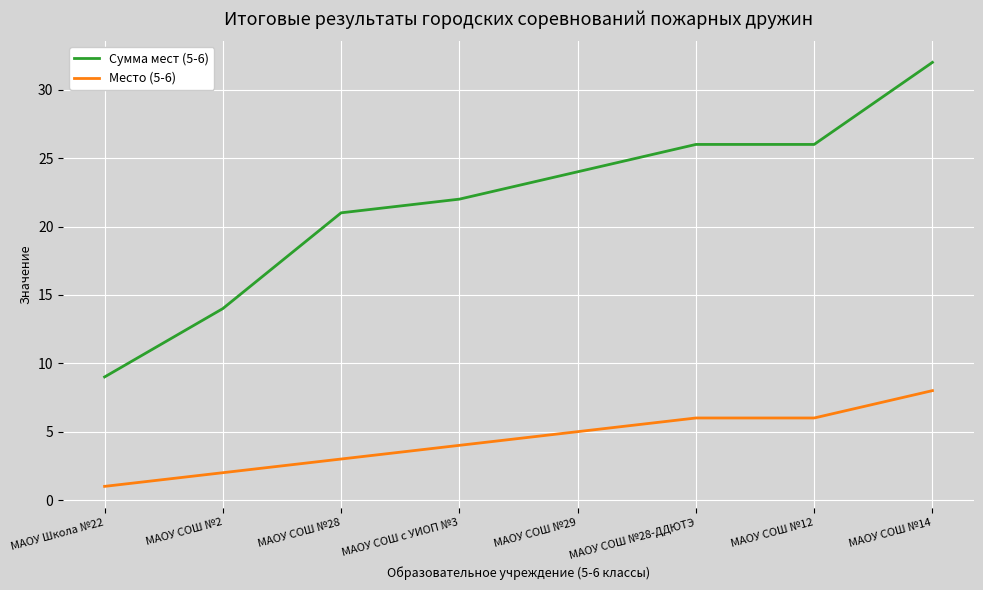

What is the highest value of the Место (5-6) series?

8